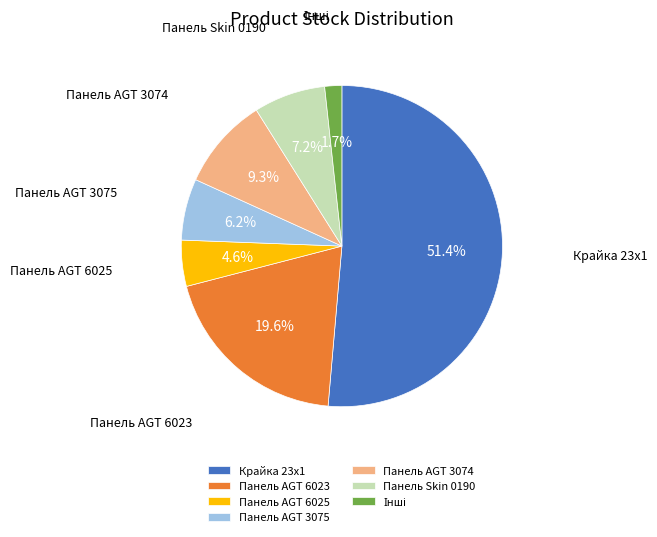

To the nearest percent, what is the average slice percentage?

14%